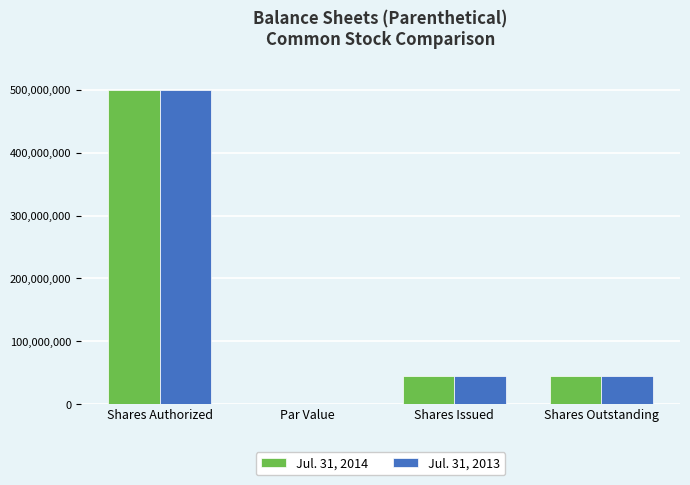

How many categories are shown in the chart?

4